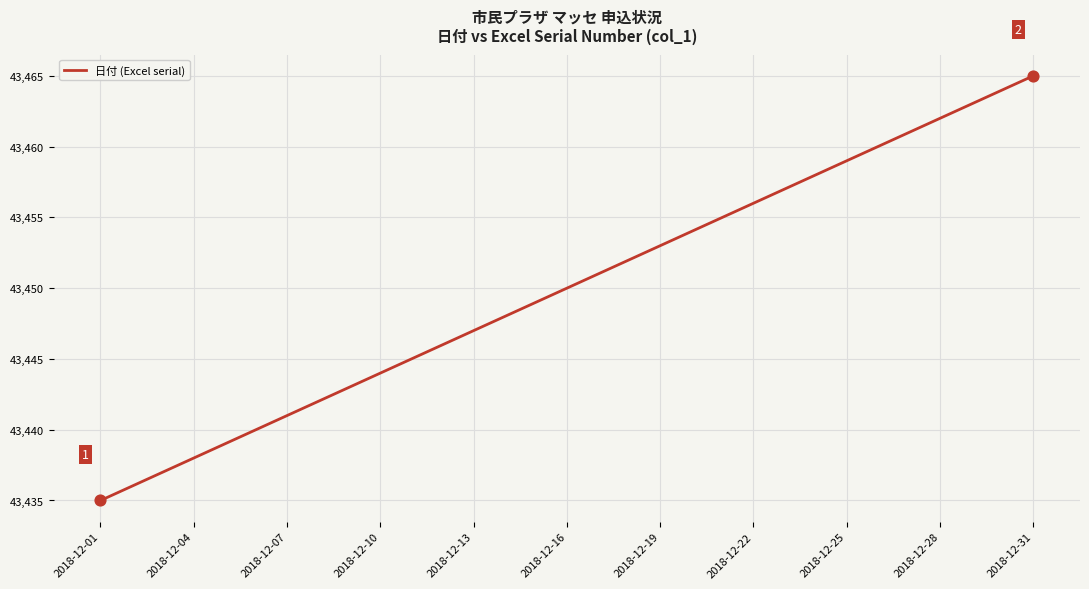

What is the maximum value shown in the chart?

43465